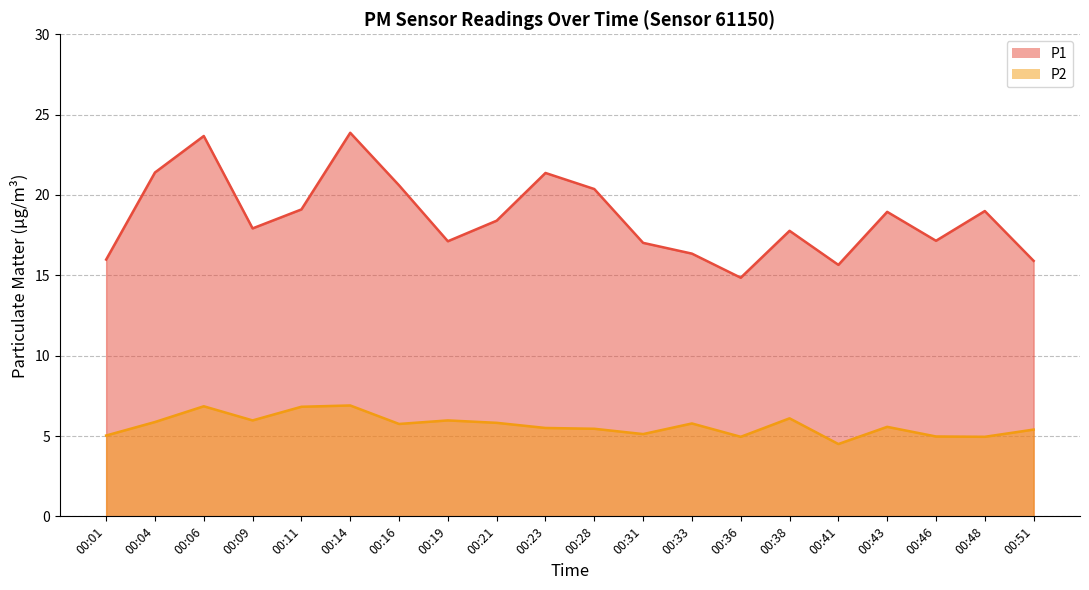

What are all the series names shown in the legend?

P1, P2